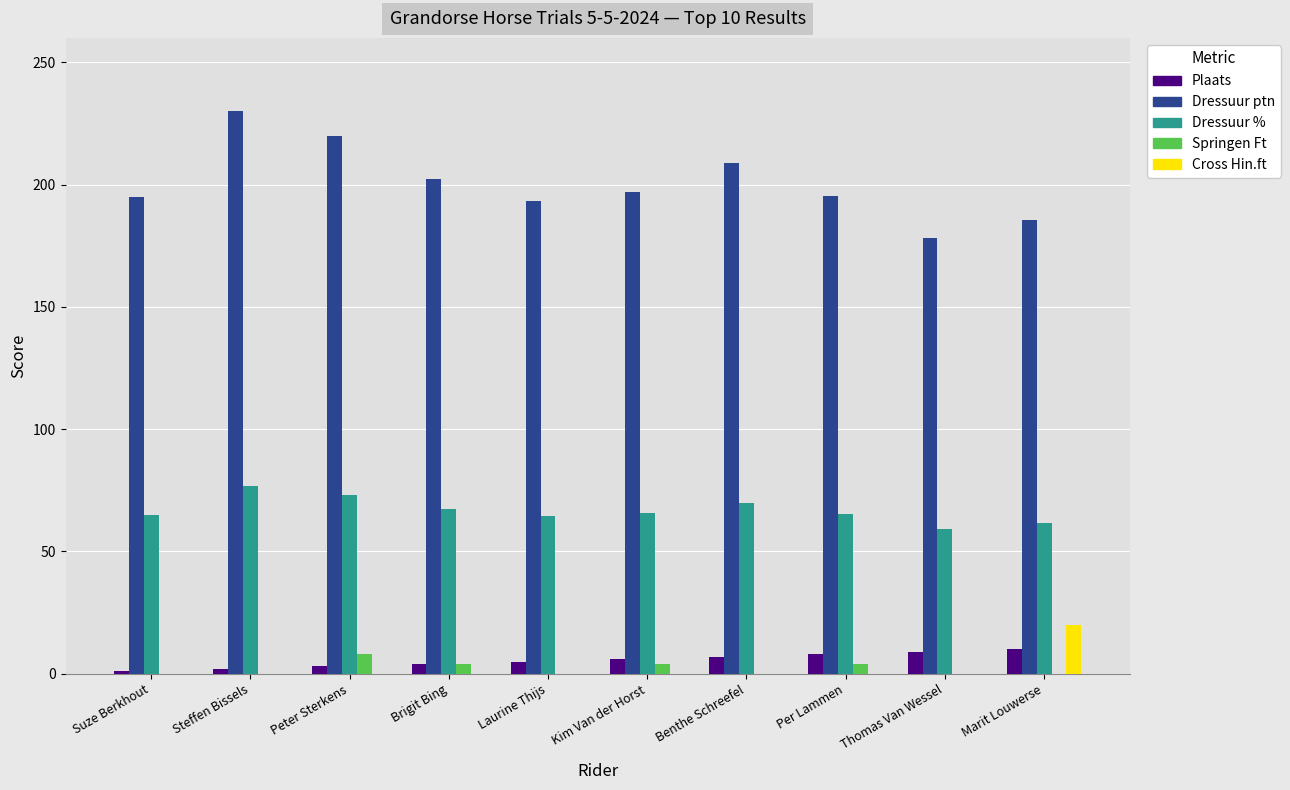

What value does the Plaats series have at Thomas Van Wessel?

9.0